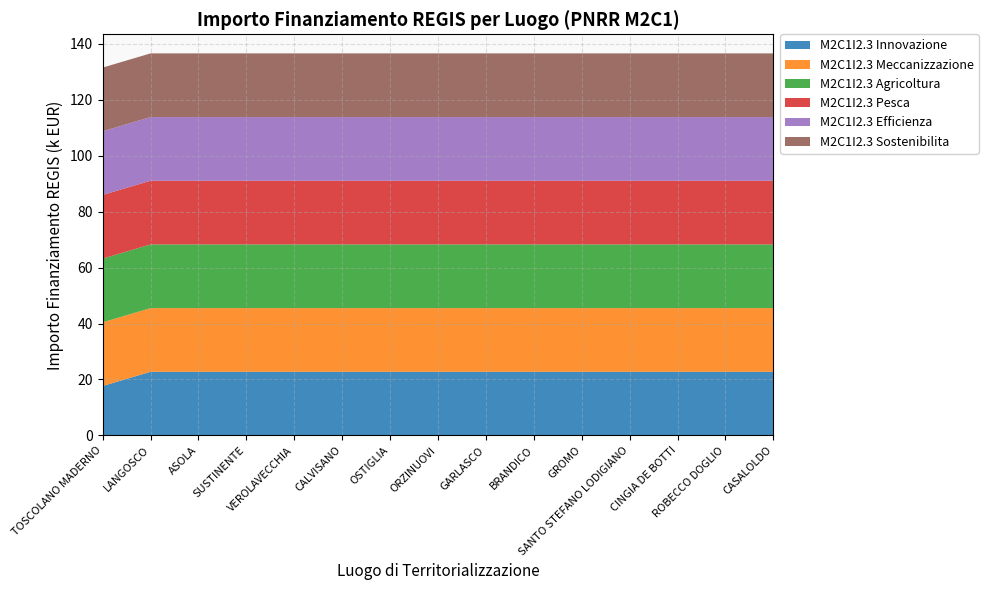

Reading right to left, transcribe all the data shown in this chart.

M2C1I2.3 Innovazione: CASALOLDO=22750.0	ROBECCO DOGLIO=22750.0	CINGIA DE BOTTI=22750.0	SANTO STEFANO LODIGIANO=22750.0	GROMO=22750.0	BRANDICO=22750.0	GARLASCO=22750.0	ORZINUOVI=22750.0	OSTIGLIA=22750.0	CALVISANO=22750.0	VEROLAVECCHIA=22750.0	SUSTINENTE=22750.0	ASOLA=22750.0	LANGOSCO=22750.0	TOSCOLANO MADERNO=17674.8
M2C1I2.3 Meccanizzazione: CASALOLDO=22750.0	ROBECCO DOGLIO=22750.0	CINGIA DE BOTTI=22750.0	SANTO STEFANO LODIGIANO=22750.0	GROMO=22750.0	BRANDICO=22750.0	GARLASCO=22750.0	ORZINUOVI=22750.0	OSTIGLIA=22750.0	CALVISANO=22750.0	VEROLAVECCHIA=22750.0	SUSTINENTE=22750.0	ASOLA=22750.0	LANGOSCO=22750.0	TOSCOLANO MADERNO=22750.0
M2C1I2.3 Agricoltura: CASALOLDO=22750.0	ROBECCO DOGLIO=22750.0	CINGIA DE BOTTI=22750.0	SANTO STEFANO LODIGIANO=22750.0	GROMO=22750.0	BRANDICO=22750.0	GARLASCO=22750.0	ORZINUOVI=22750.0	OSTIGLIA=22750.0	CALVISANO=22750.0	VEROLAVECCHIA=22750.0	SUSTINENTE=22750.0	ASOLA=22750.0	LANGOSCO=22750.0	TOSCOLANO MADERNO=22750.0
M2C1I2.3 Pesca: CASALOLDO=22750.0	ROBECCO DOGLIO=22750.0	CINGIA DE BOTTI=22750.0	SANTO STEFANO LODIGIANO=22750.0	GROMO=22750.0	BRANDICO=22750.0	GARLASCO=22750.0	ORZINUOVI=22750.0	OSTIGLIA=22750.0	CALVISANO=22750.0	VEROLAVECCHIA=22750.0	SUSTINENTE=22750.0	ASOLA=22750.0	LANGOSCO=22750.0	TOSCOLANO MADERNO=22750.0
M2C1I2.3 Efficienza: CASALOLDO=22750.0	ROBECCO DOGLIO=22750.0	CINGIA DE BOTTI=22750.0	SANTO STEFANO LODIGIANO=22750.0	GROMO=22750.0	BRANDICO=22750.0	GARLASCO=22750.0	ORZINUOVI=22750.0	OSTIGLIA=22750.0	CALVISANO=22750.0	VEROLAVECCHIA=22750.0	SUSTINENTE=22750.0	ASOLA=22750.0	LANGOSCO=22750.0	TOSCOLANO MADERNO=22750.0
M2C1I2.3 Sostenibilita: CASALOLDO=22750.0	ROBECCO DOGLIO=22750.0	CINGIA DE BOTTI=22750.0	SANTO STEFANO LODIGIANO=22750.0	GROMO=22750.0	BRANDICO=22750.0	GARLASCO=22750.0	ORZINUOVI=22750.0	OSTIGLIA=22750.0	CALVISANO=22750.0	VEROLAVECCHIA=22750.0	SUSTINENTE=22750.0	ASOLA=22750.0	LANGOSCO=22750.0	TOSCOLANO MADERNO=22750.0